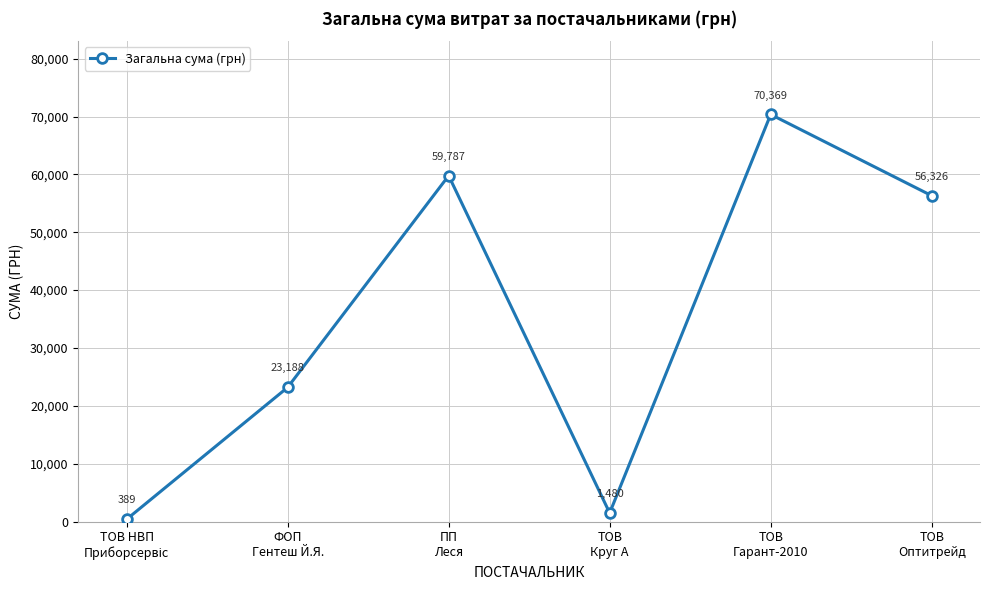

What is the value of the 1st point from the left?

388.9